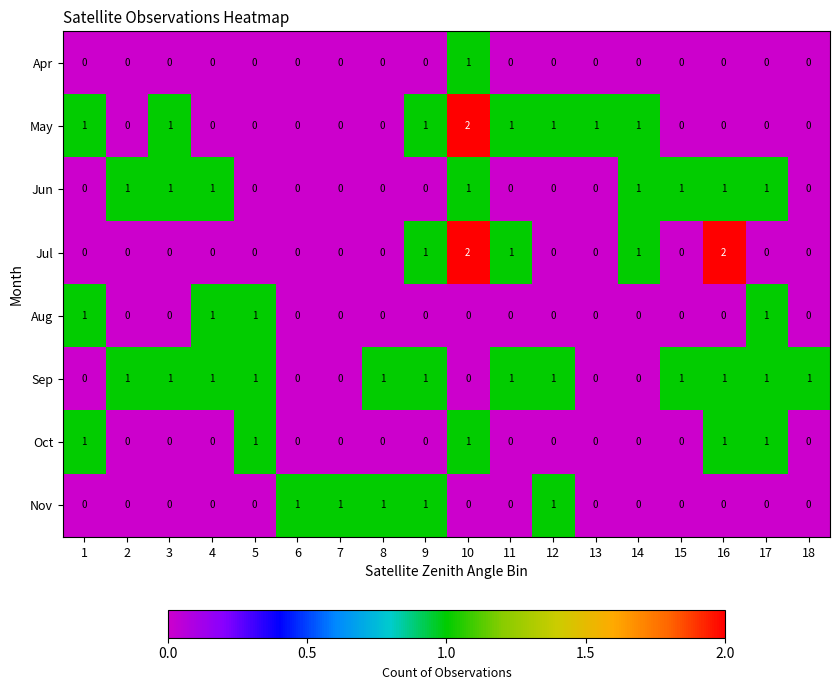

Is it true that Apr equals 0 at 14?

True